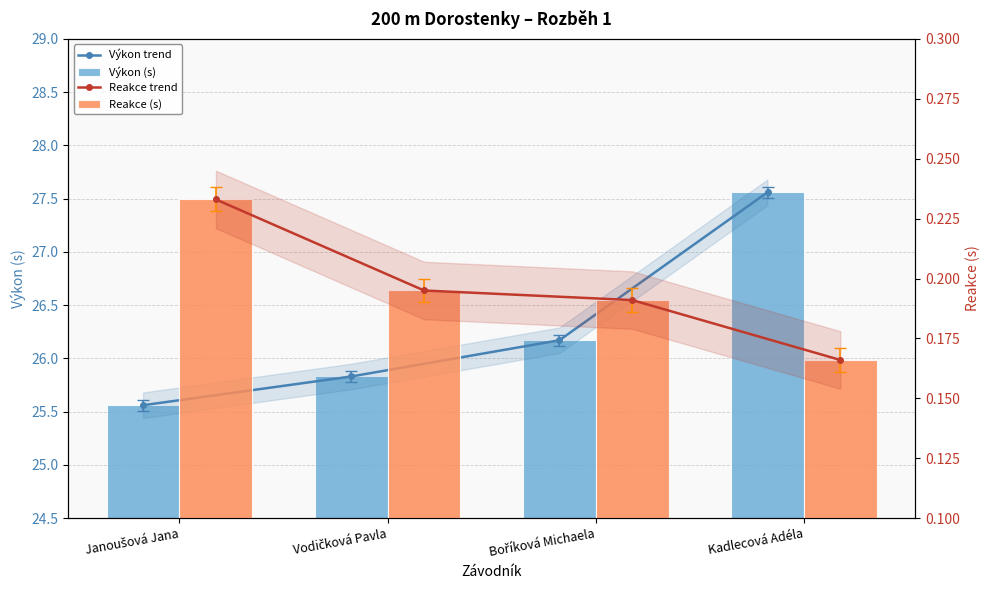

Between Vodičková Pavla and Kadlecová Adéla, which is larger?

Kadlecová Adéla